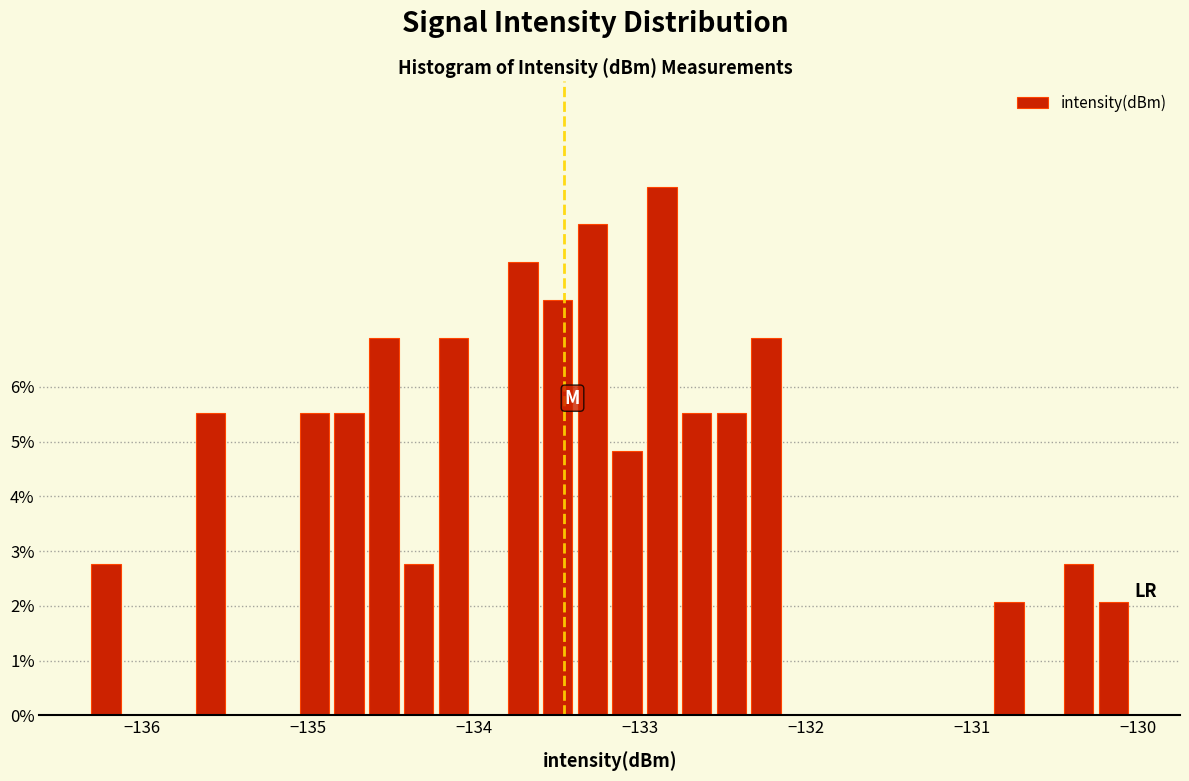

Read against the x-axis, roughly where is the centre of the tallest bar?

-132.9